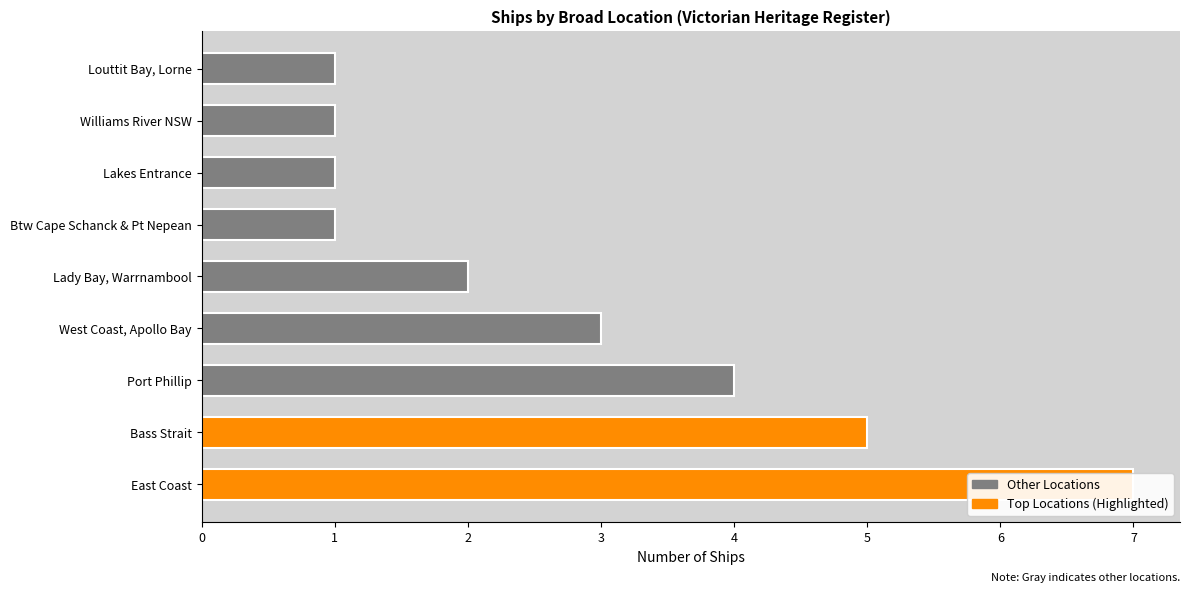

What is the difference between the maximum and minimum values?

6